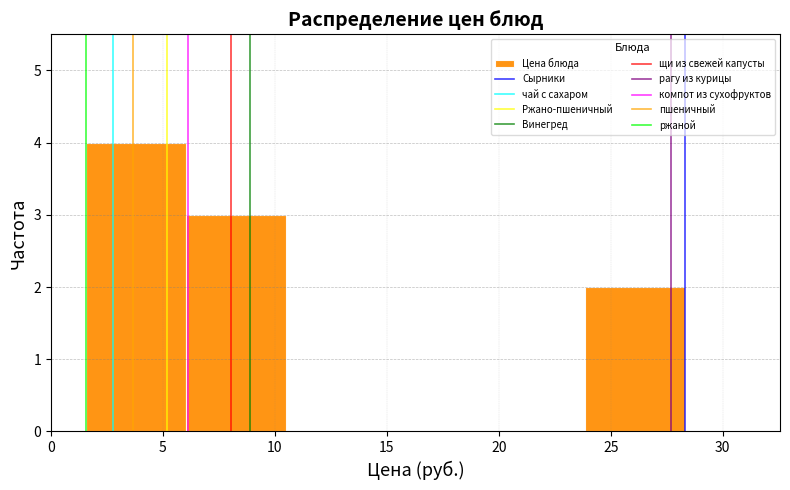

How tall is the bar that spans 1.5 to 6.0 on the x-axis? Neither the bar edges nor the heights are printed on the chart, so give them approximately, as read against the axes.

4